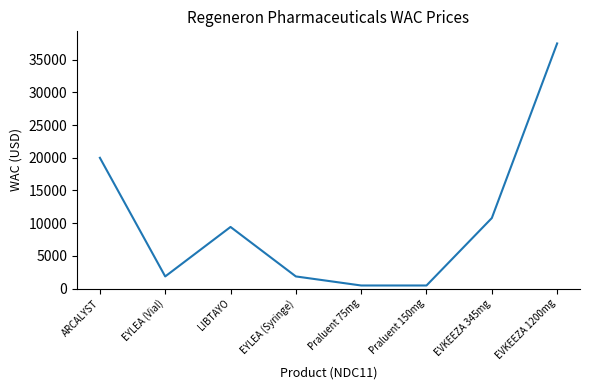

Where is the first local maximum?

LIBTAYO